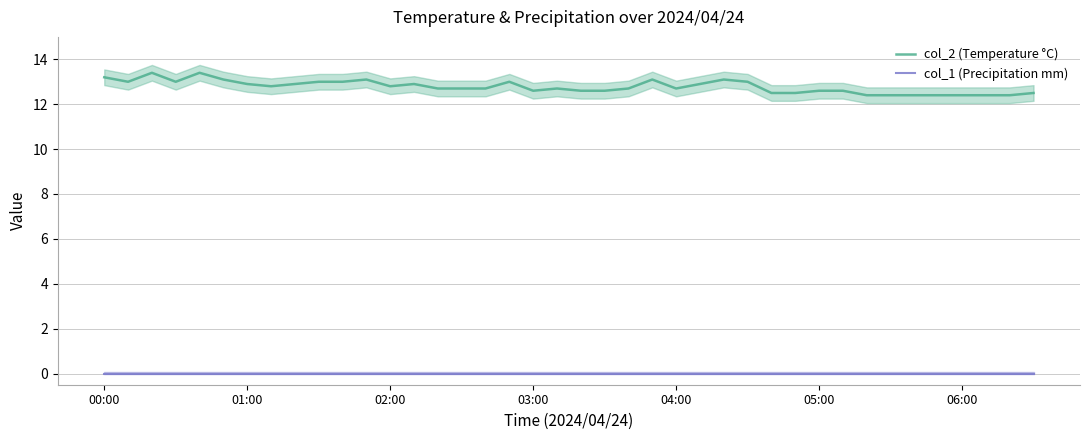

True or false: col_1 (Precipitation mm) and col_2 (Temperature °C) cross at least once.

False